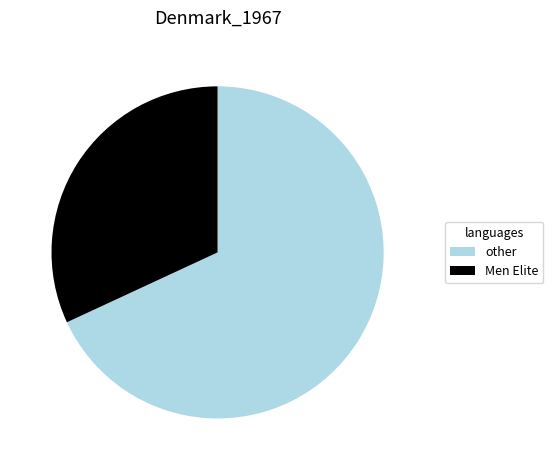

Which slice is the smallest?

Men Elite